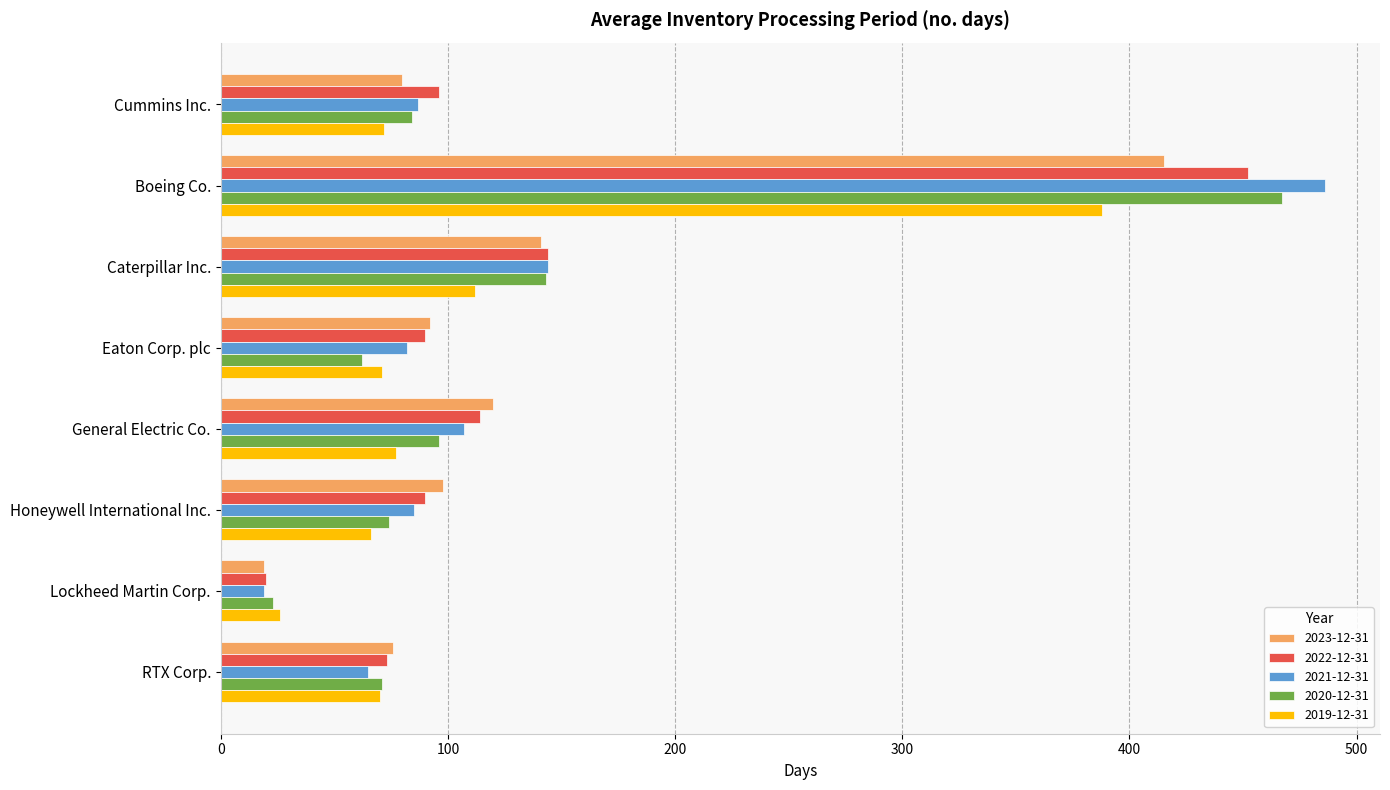

What is the spread (max minus min) of values at Lockheed Martin Corp.?

7